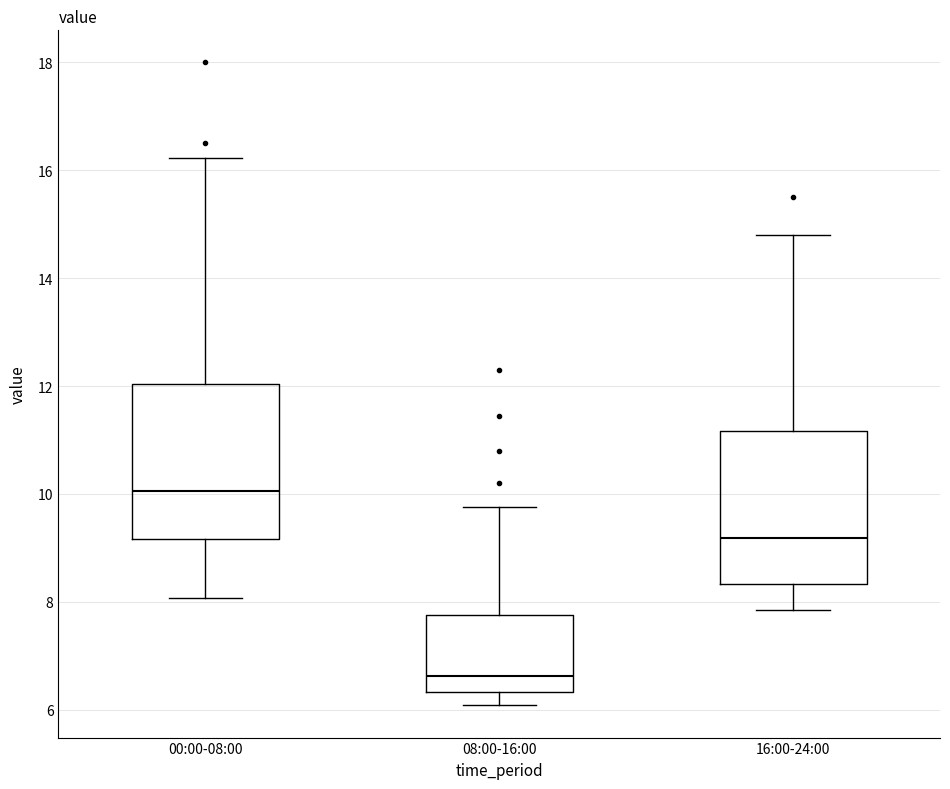

Reading left to right, read every box against the y-axis: the position of its median line, the range the box covers, and the ends of its whiskers. The values are not printed on the chart, so give them approximately, as read against the axis.

00:00-08:00: median 10.0, box 9.2 to 12.0, whiskers 8.0 to 16.2
08:00-16:00: median 6.6, box 6.4 to 7.8, whiskers 6.0 to 9.8
16:00-24:00: median 9.2, box 8.4 to 11.2, whiskers 7.8 to 14.8